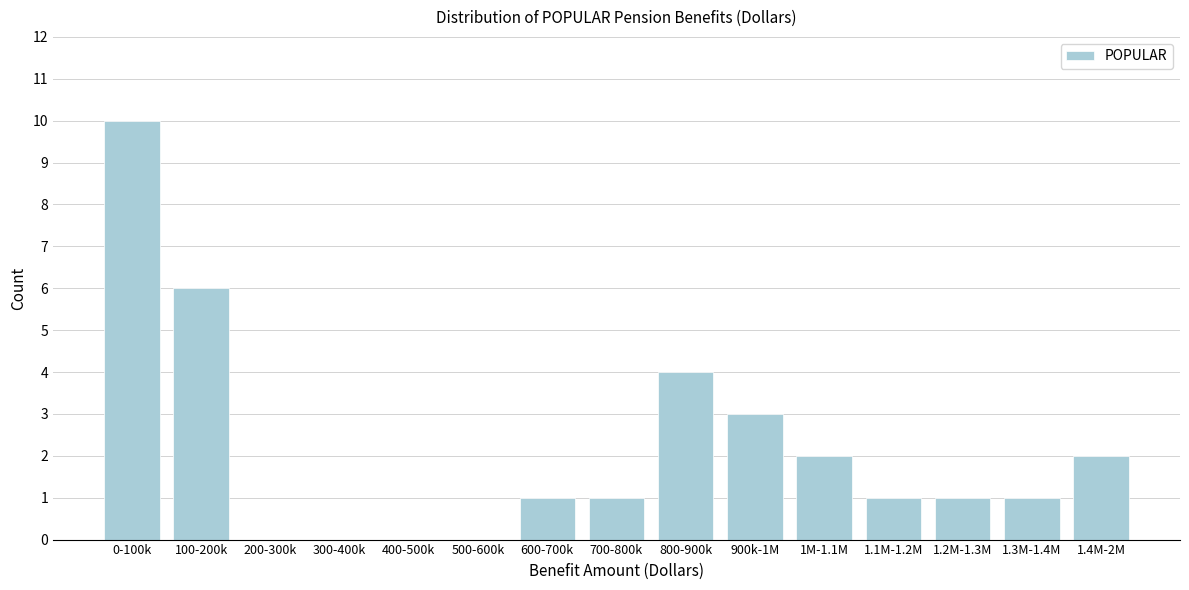

Reading left to right, transcribe all the data shown in this chart.

0-100k=10	100-200k=6	200-300k=0	300-400k=0	400-500k=0	500-600k=0	600-700k=1	700-800k=1	800-900k=4	900k-1M=3	1M-1.1M=2	1.1M-1.2M=1	1.2M-1.3M=1	1.3M-1.4M=1	1.4M-2M=2